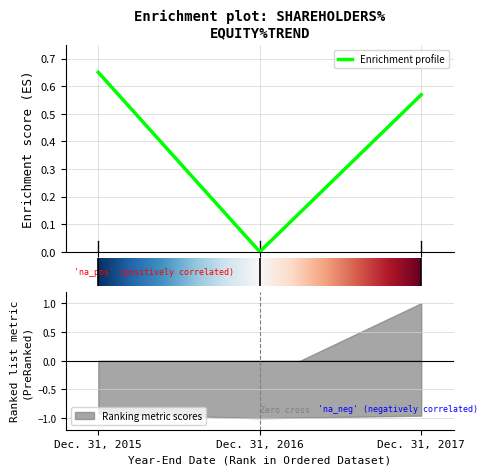

Is this an area chart (filled region under the line)?

No